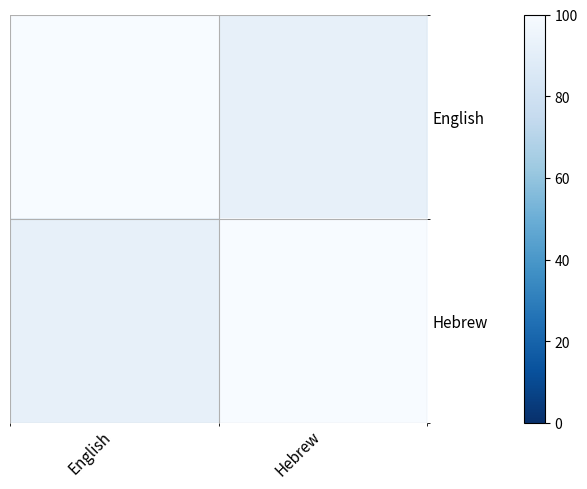

What is the total value across all series at Hebrew?

191.8